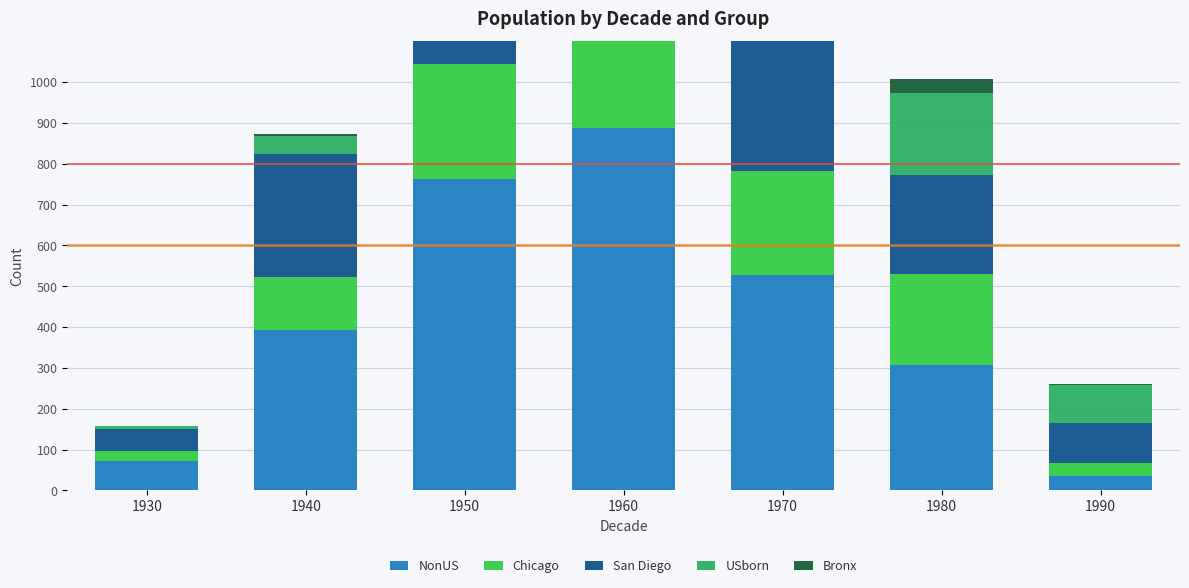

Which series has the widest spread of values?

NonUS